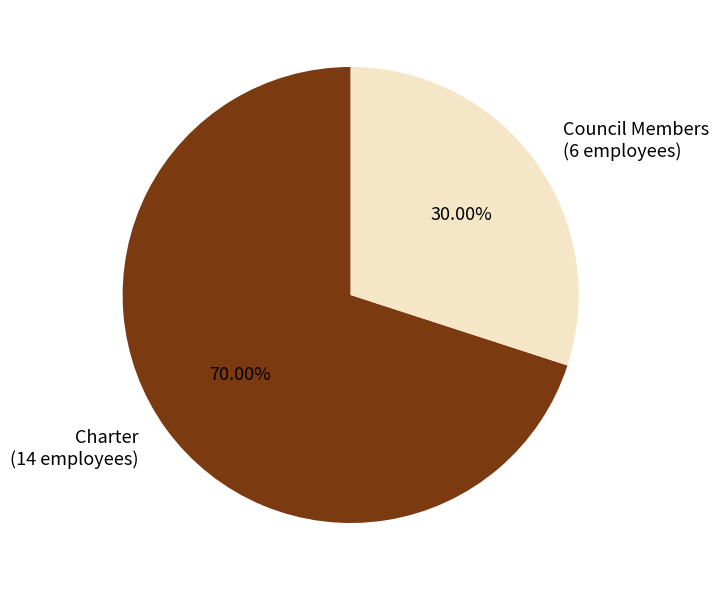

Which slice is the smallest?

Council Members